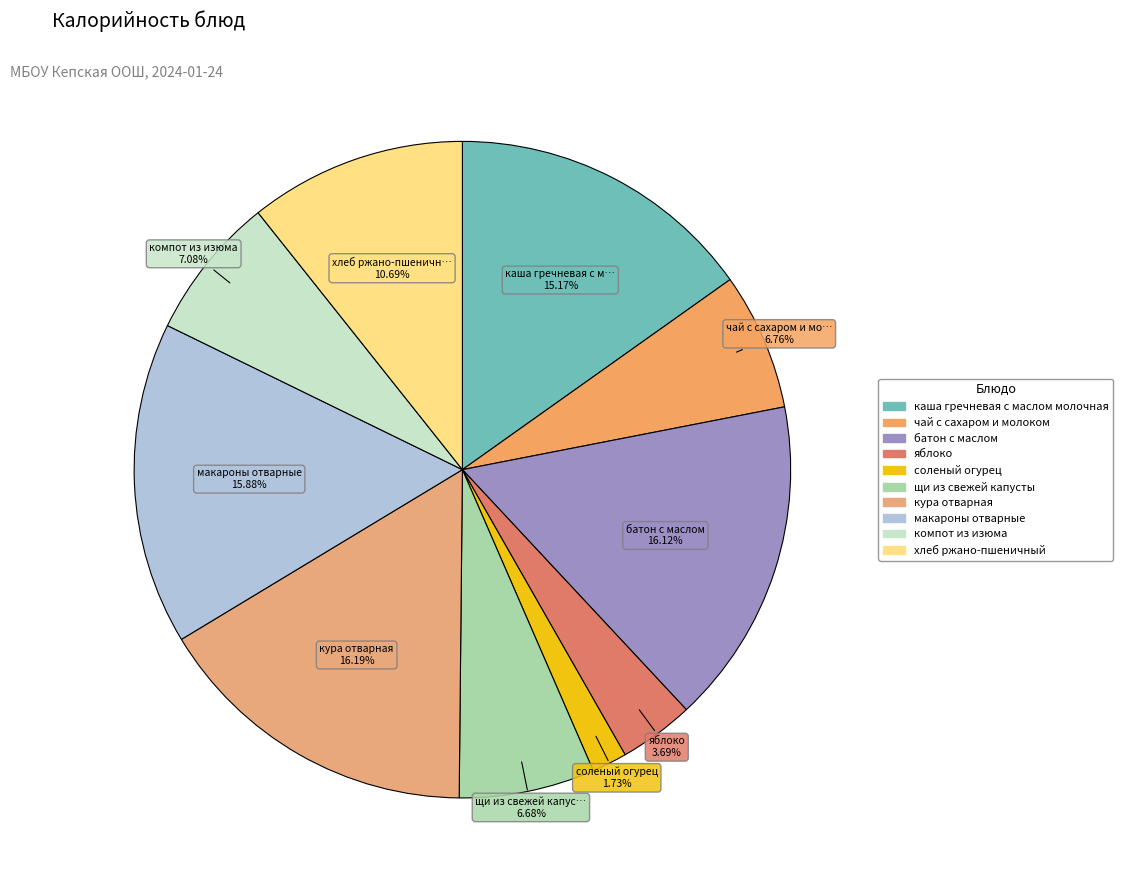

Is the sum of компот из изюма and чай с сахаром и молоком greater than half?

No